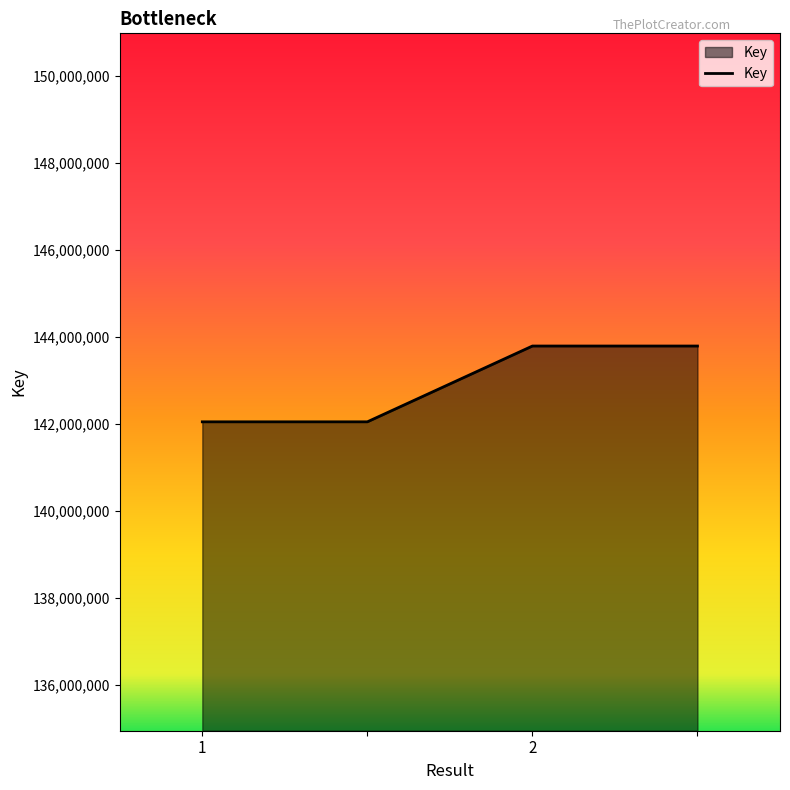

True or false: there are more than 2 points higher than both neighbors.

False